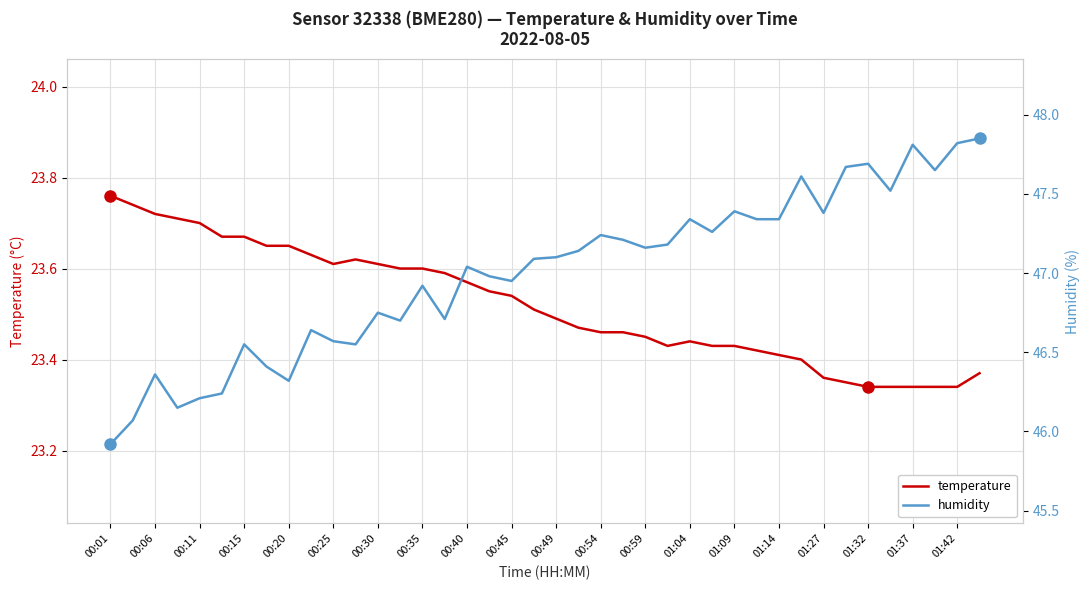

Is it true that temperature equals 38.3 at 01:14?

False